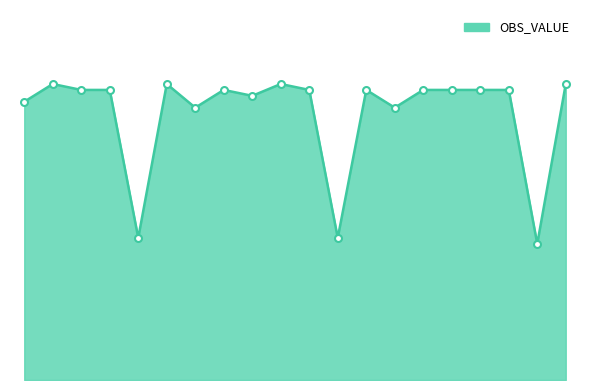

Does the chart have visible grid lines?

No